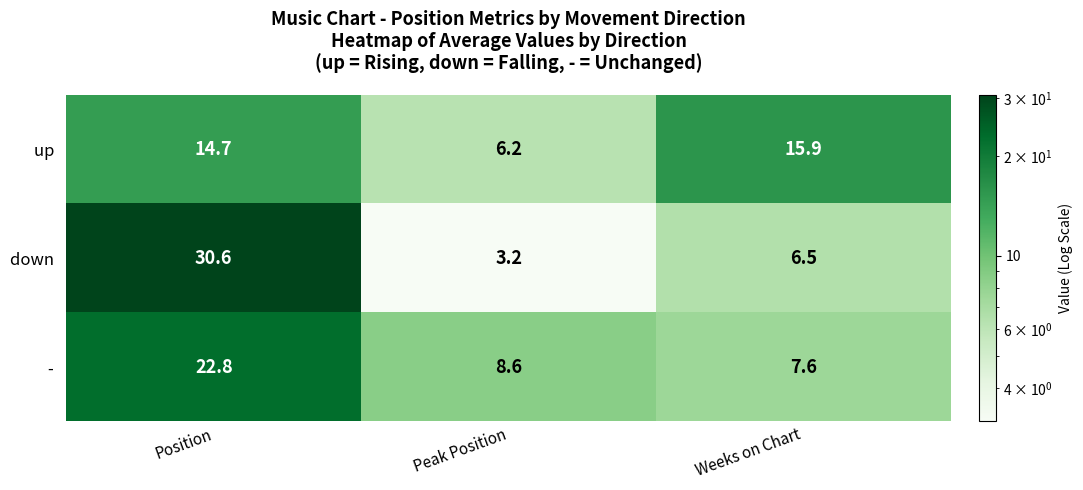

What is the total value across all series at Weeks on Chart?

30.0